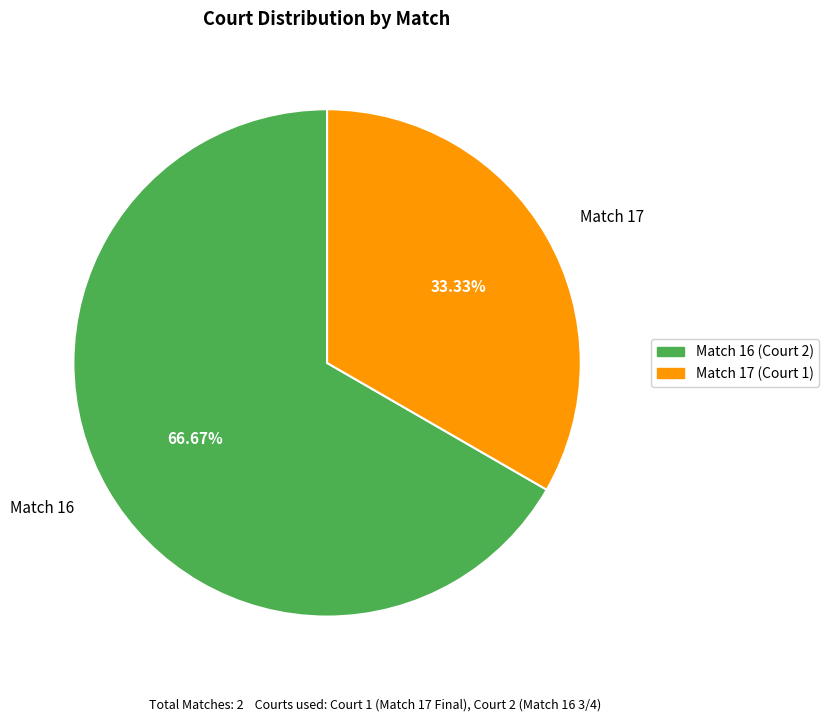

What is the largest slice in the pie chart?

Match 16